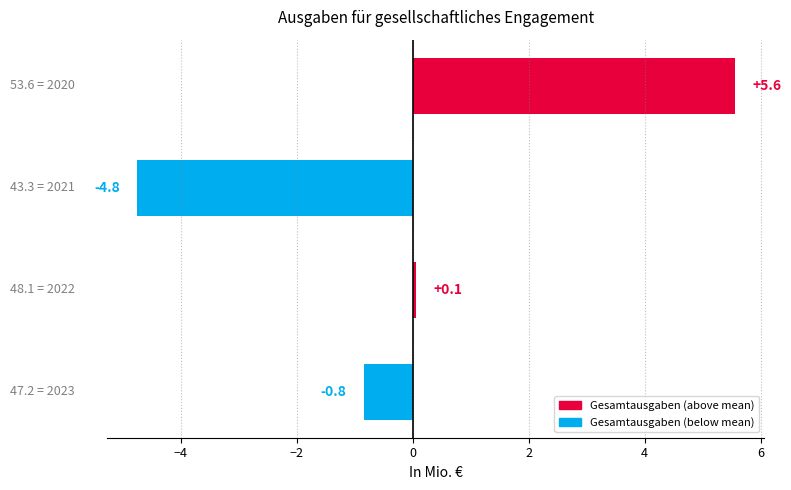

What is the greatest value displayed?

5.6